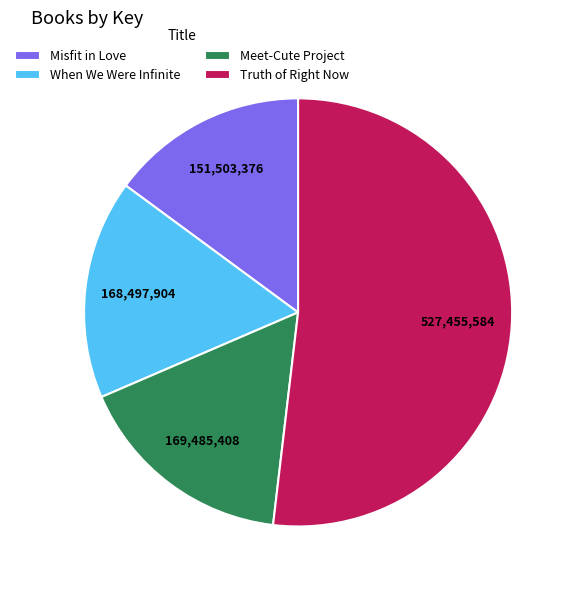

How many slices are in this pie chart?

4